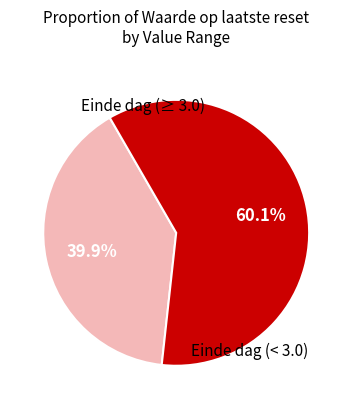

Is there a majority slice in this chart?

Yes